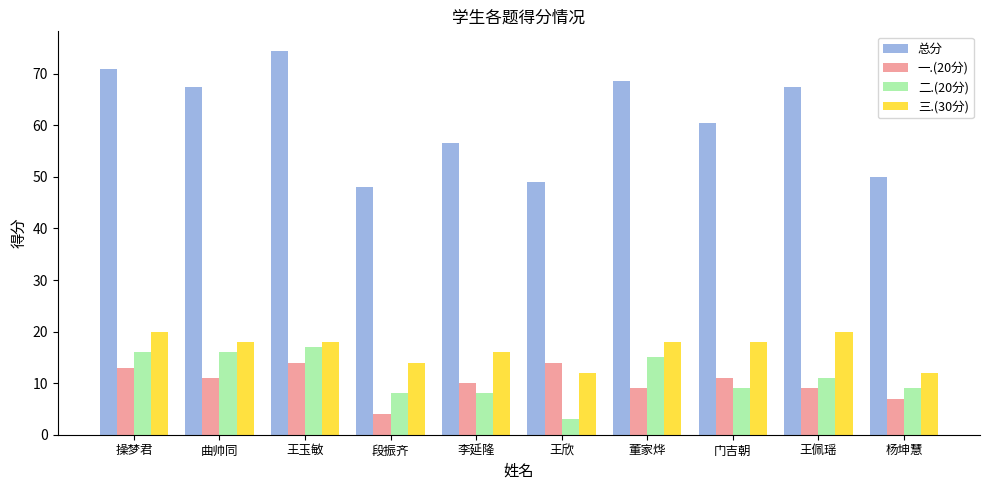

At 曲帅同, list the series in order from smallest to largest.

一.(20分), 二.(20分), 三.(30分), 总分